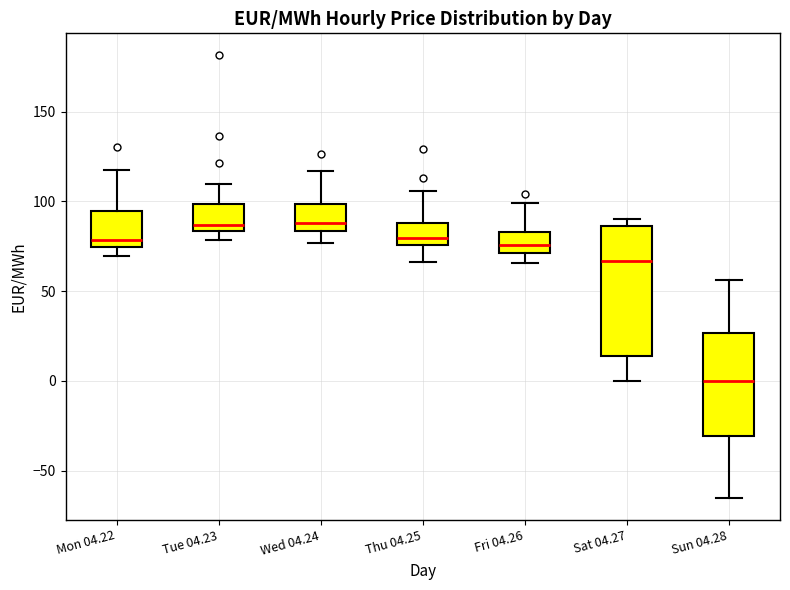

Comparing the boxes themselves (not the whiskers), which one is the tallest?

Sat 04.27